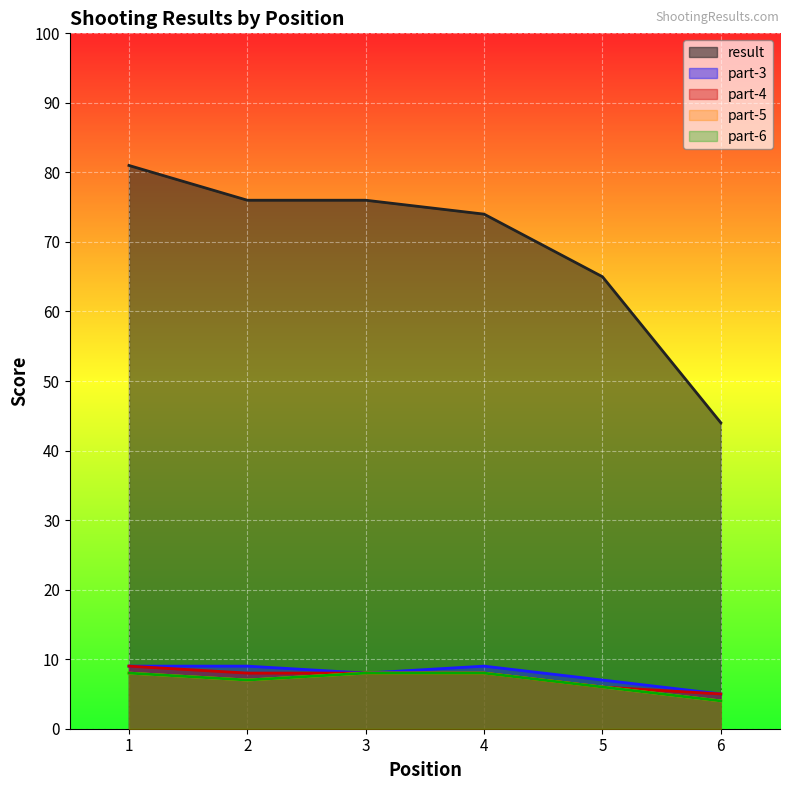

What is the average value of the part-4 series?

7